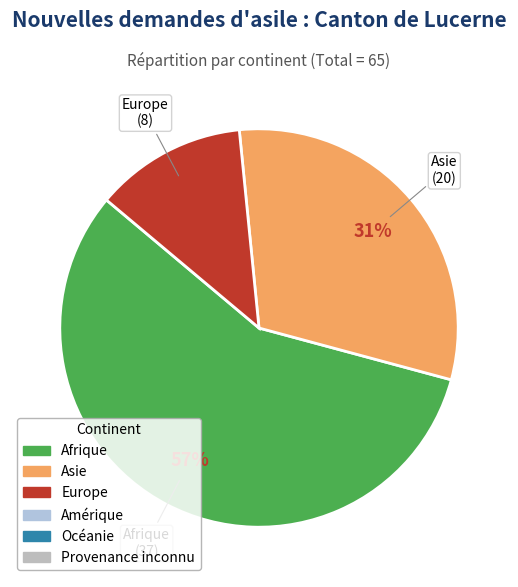

To the nearest percent, what is the average slice percentage?

33%